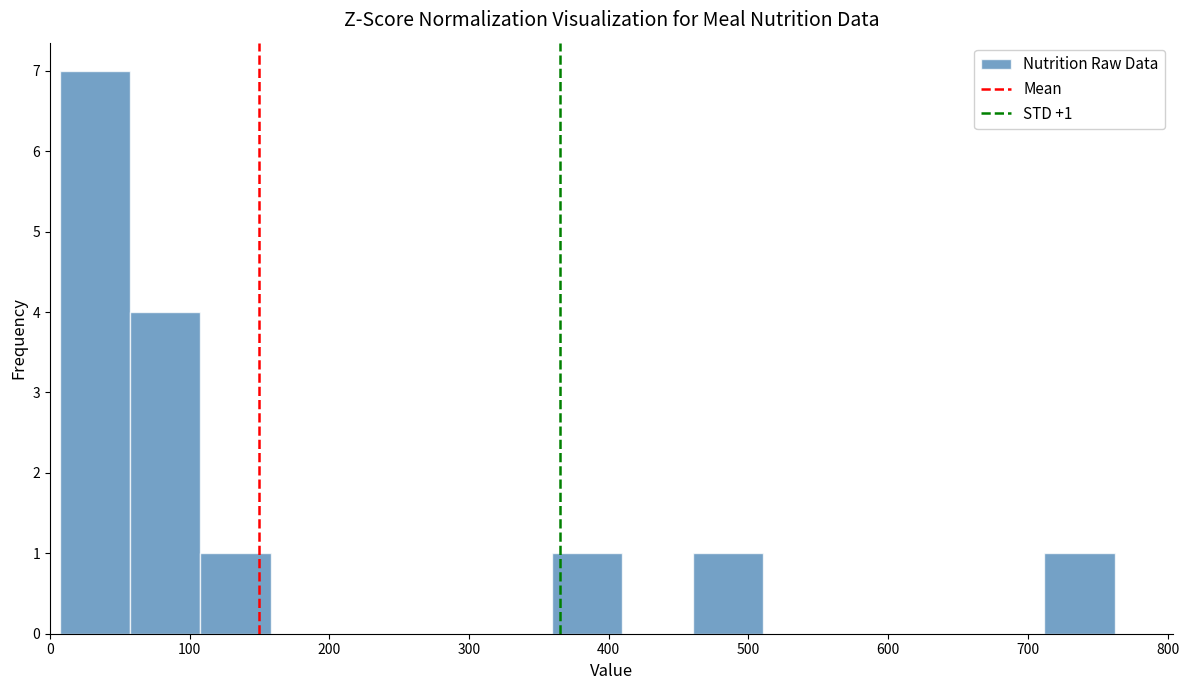

Which range on the x-axis has the tallest bar?

10 to 60